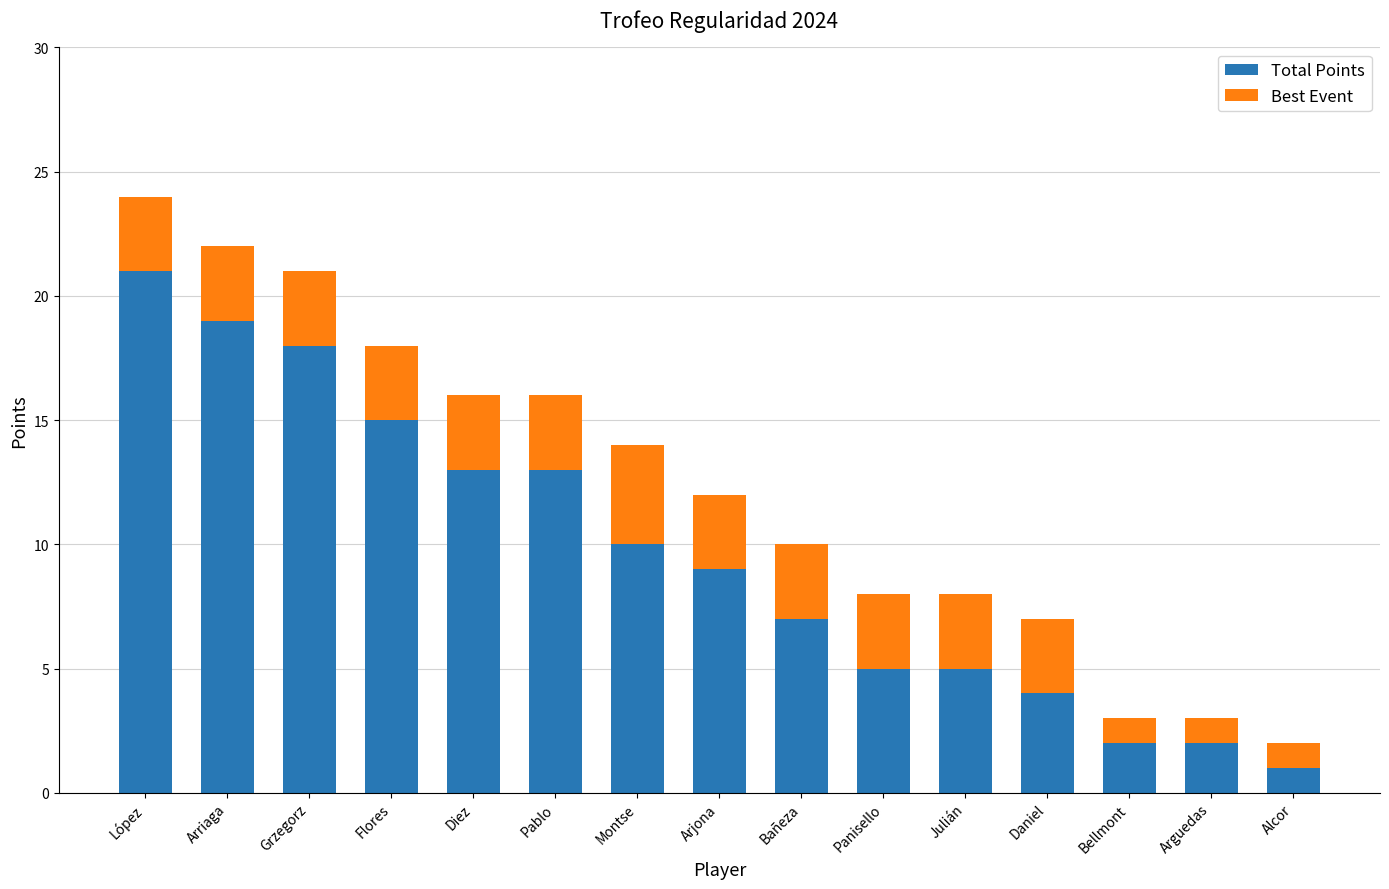

What is the difference between the Total Points values at Julián and Grzegorz?

13